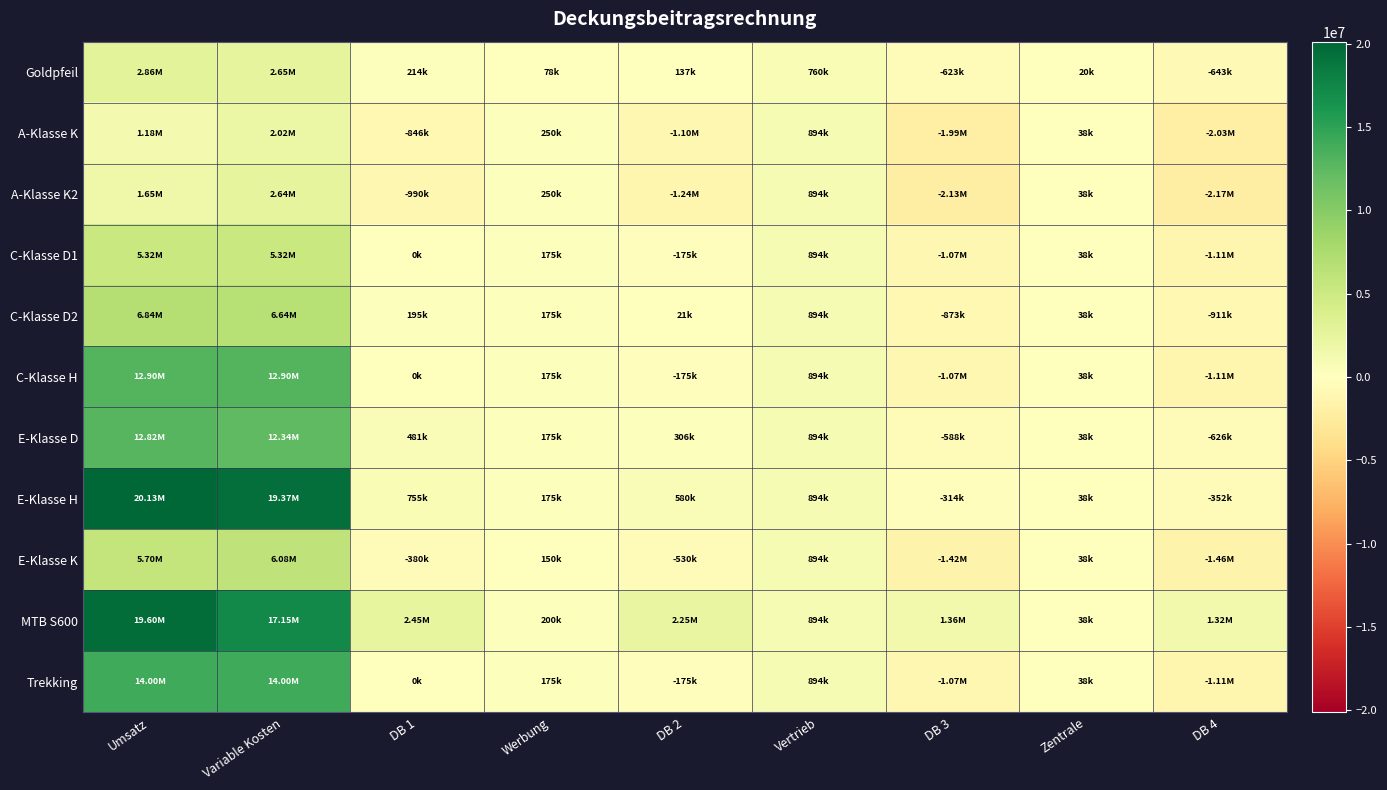

Rank the series at DB 3 from highest to lowest value.

MTB S600, E-Klasse H, E-Klasse D, Goldpfeil, C-Klasse D2, C-Klasse D1, C-Klasse H, Trekking, E-Klasse K, A-Klasse K, A-Klasse K2